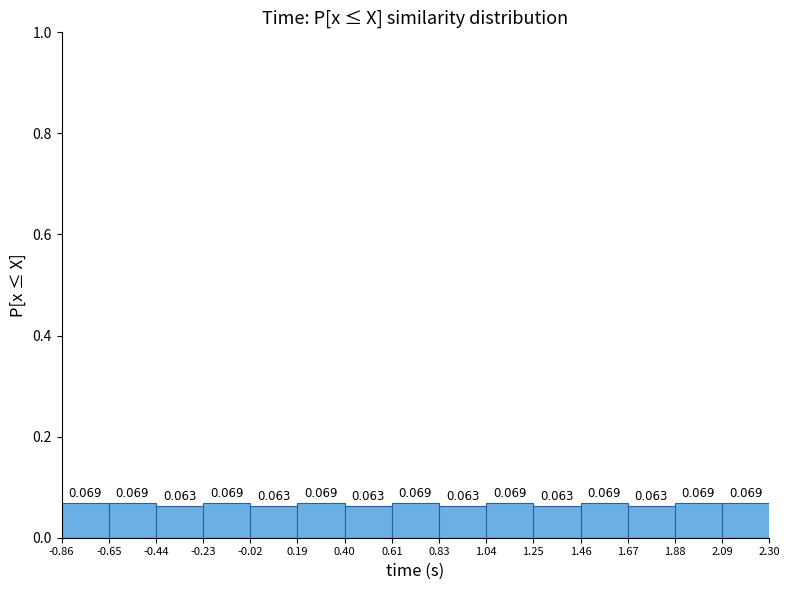

How tall is the bar that spans 1.04 to 1.25 on the x-axis?

0.069